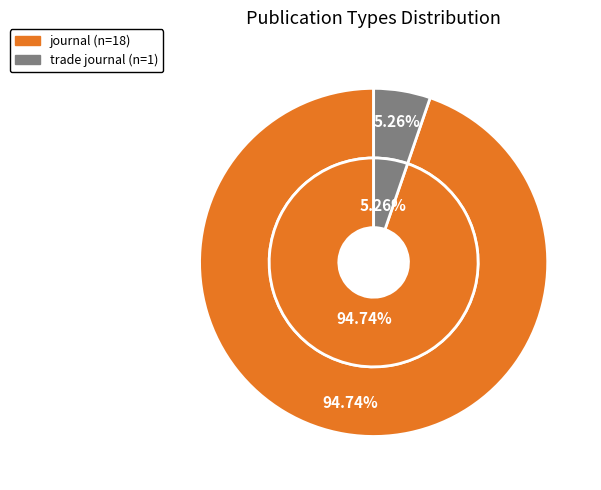

Combined, do trade journal and journal account for over 50%?

Yes